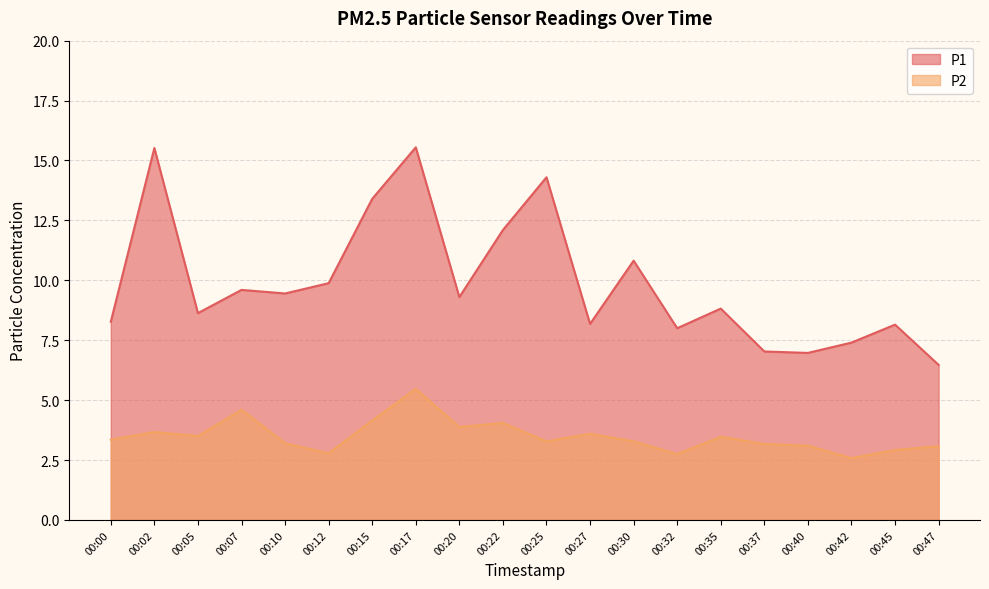

What is the difference between the P2 values at 00:02 and 00:10?

0.5